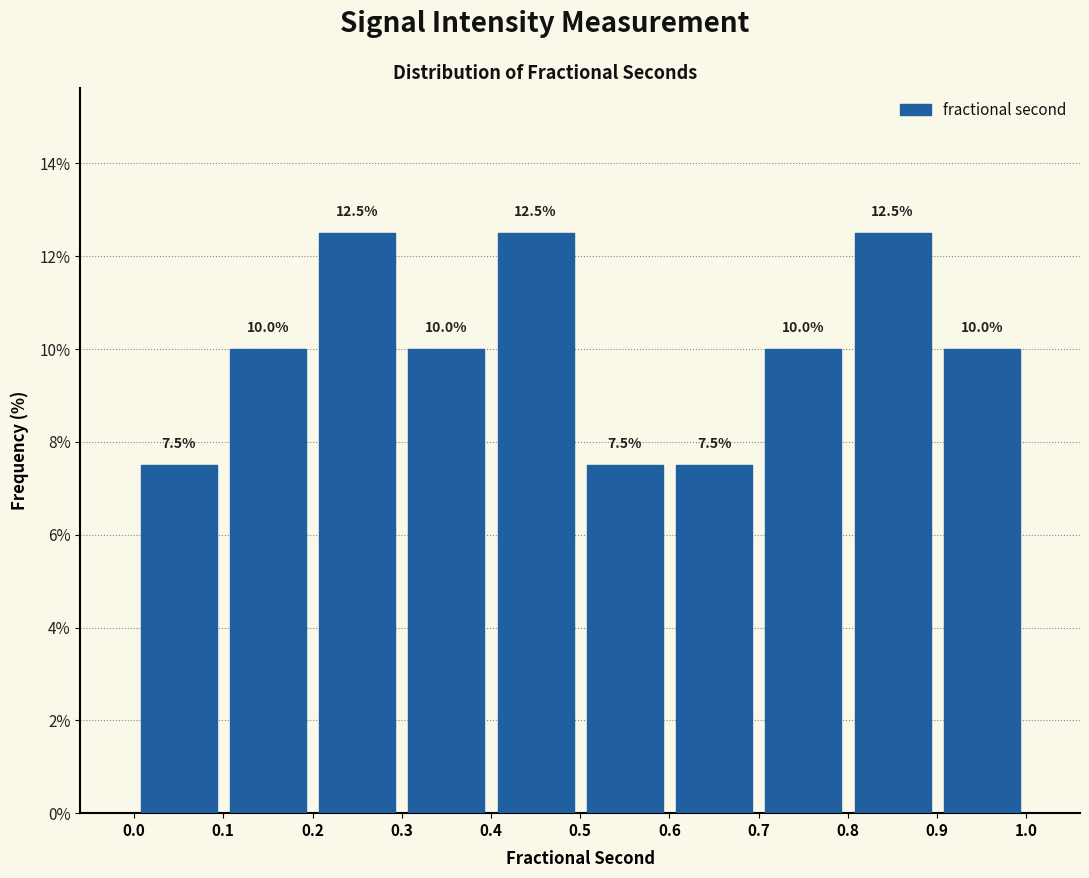

Reading left to right, transcribe this chart: for each bar, give the range it covers on the x-axis and its height.

0.0 to 0.1: 7.5
0.1 to 0.2: 10.0
0.2 to 0.3: 12.5
0.3 to 0.4: 10.0
0.4 to 0.5: 12.5
0.5 to 0.6: 7.5
0.6 to 0.7: 7.5
0.7 to 0.8: 10.0
0.8 to 0.9: 12.5
0.9 to 1.0: 10.0